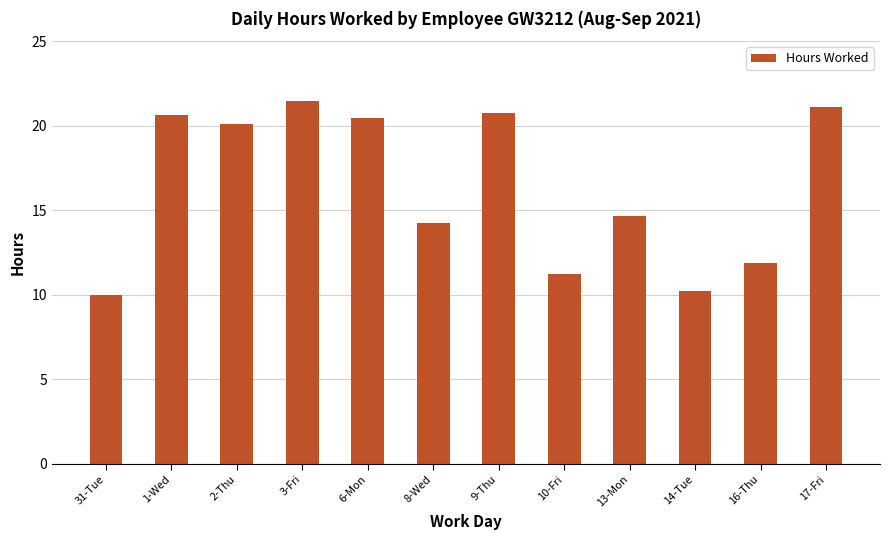

What is the value of the 12th bar from the left?

21.1